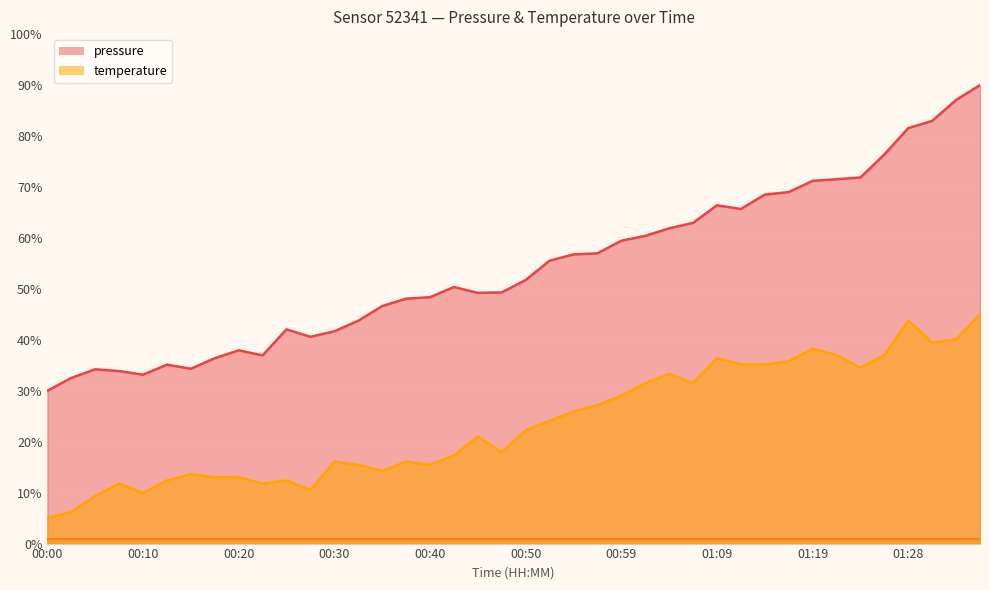

True or false: pressure and temperature cross at least once.

False